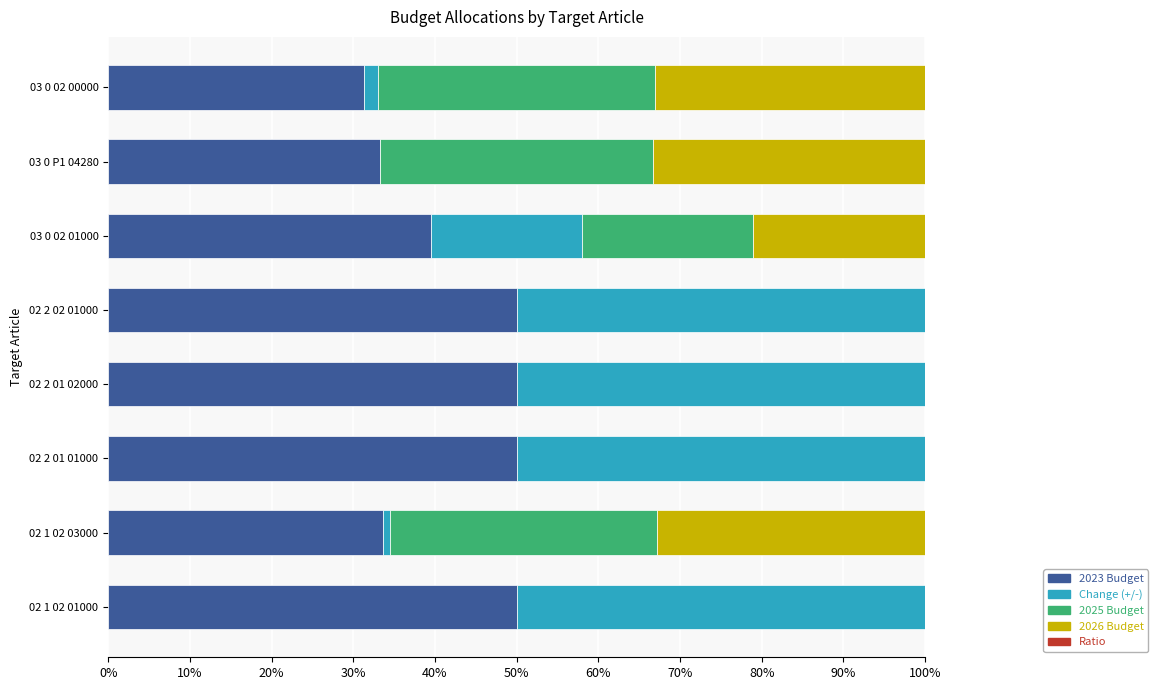

What is the highest value of the 2023 Budget series?

50.0